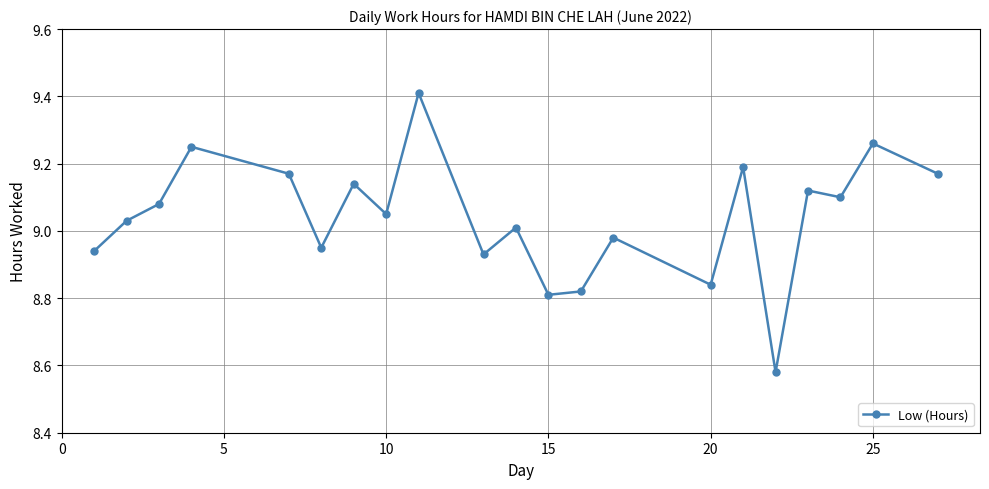

What is the difference between the maximum and second lowest values?

0.6